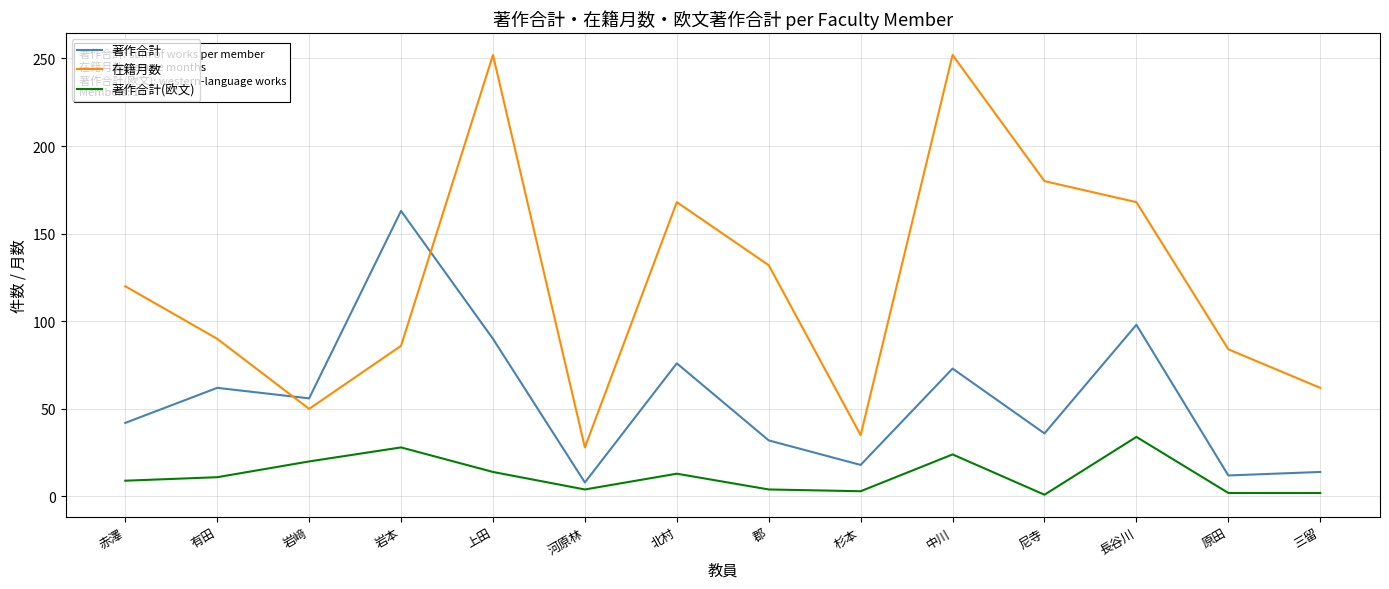

Is the value of 在籍月数 at 北村 greater than the value of 著作合計 at 岩﨑?

Yes